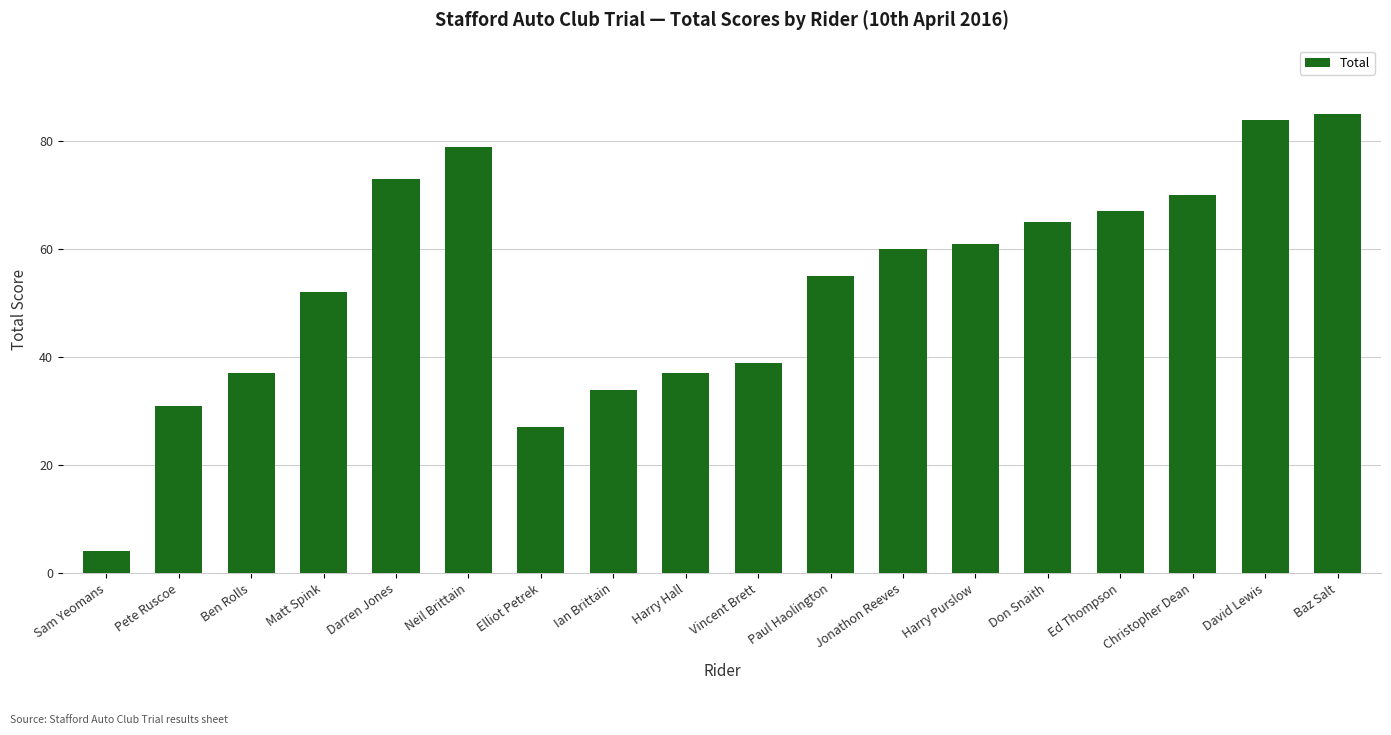

Reading left to right, what are all the values shown in this chart?

Sam Yeomans=4	Pete Ruscoe=31	Ben Rolls=37	Matt Spink=52	Darren Jones=73	Neil Brittain=79	Elliot Petrek=27	Ian Brittain=34	Harry Hall=37	Vincent Brett=39	Paul Haolington=55	Jonathon Reeves=60	Harry Purslow=61	Don Snaith=65	Ed Thompson=67	Christopher Dean=70	David Lewis=84	Baz Salt=85